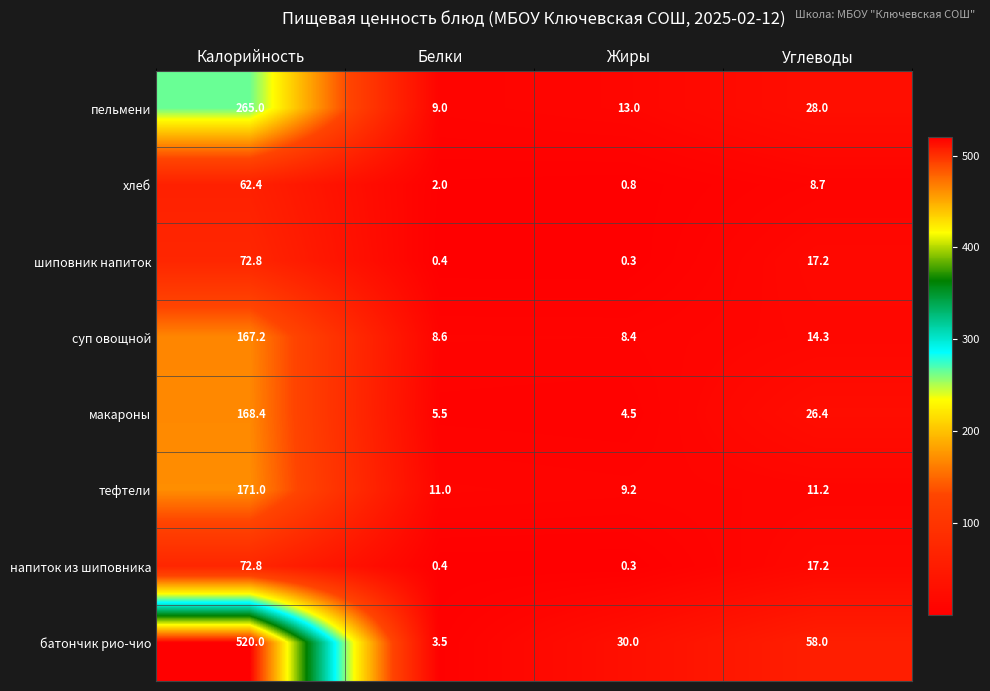

Rank the categories by суп овощной value from highest to lowest.

Калорийность, Углеводы, Белки, Жиры